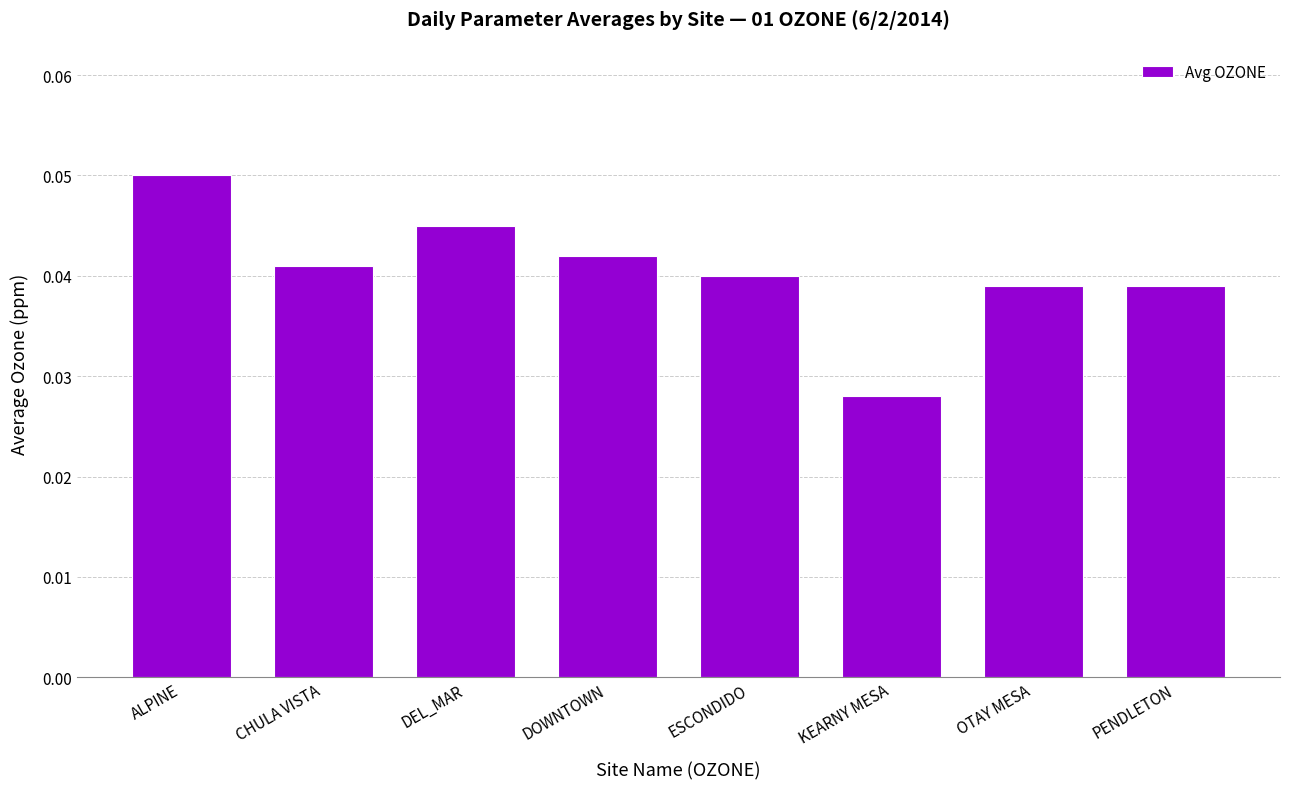

What is the sum of all values?

0.3